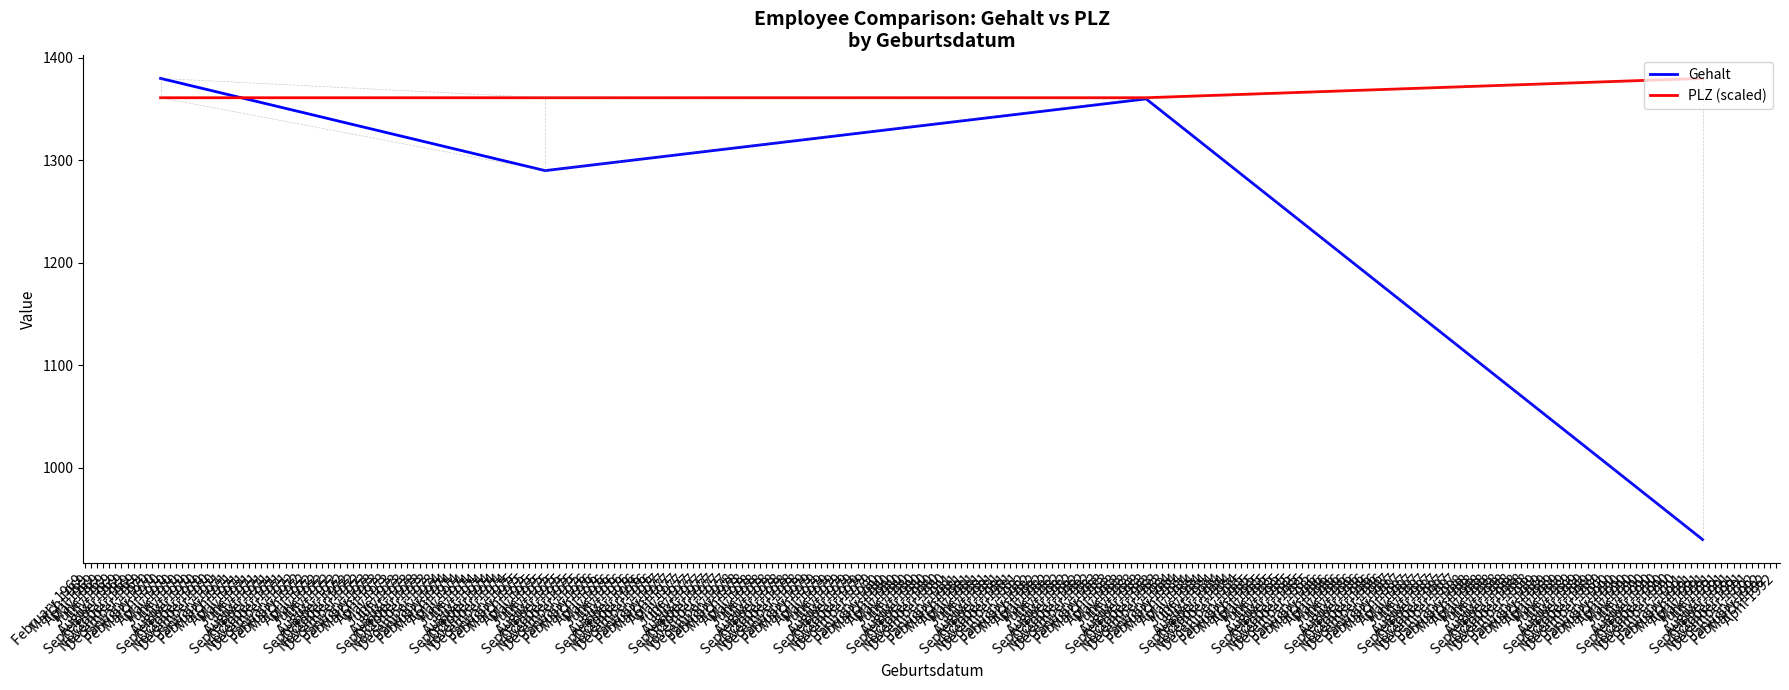

Which series has the largest range (max minus min)?

Gehalt